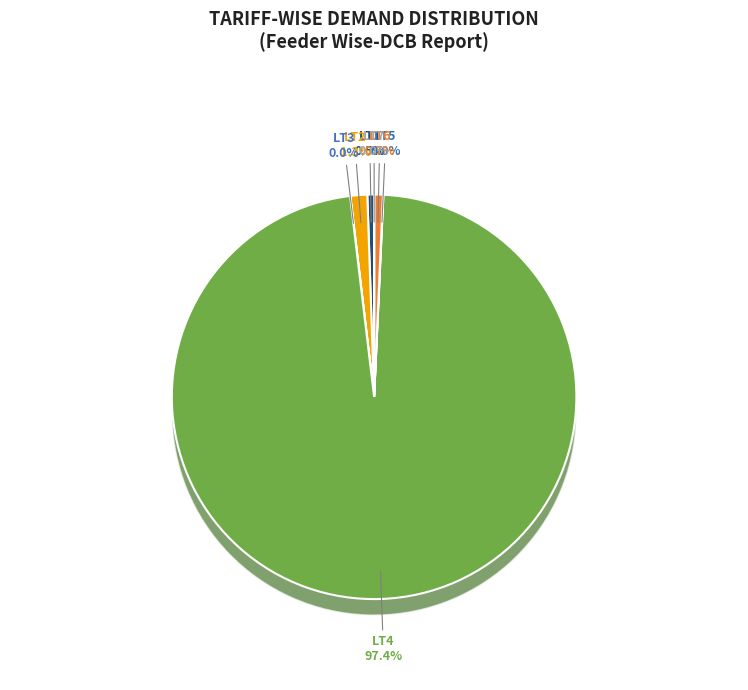

True or false: LT3 accounts for 0% of the total.

True